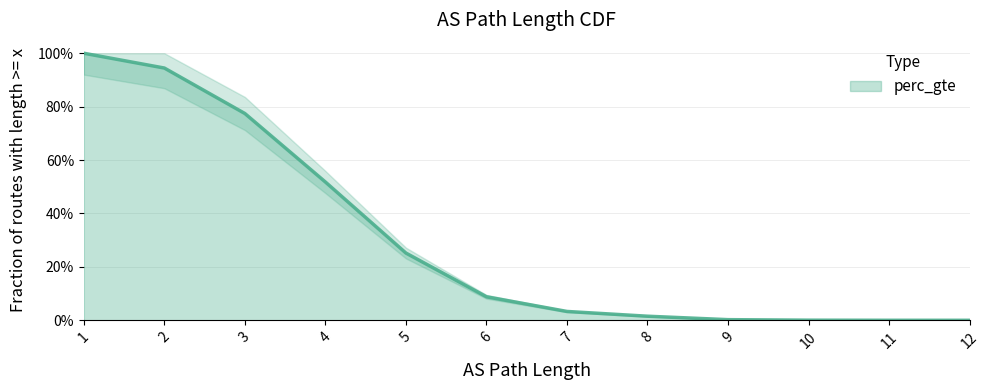

True or false: there are more than 1 points higher than both neighbors.

False